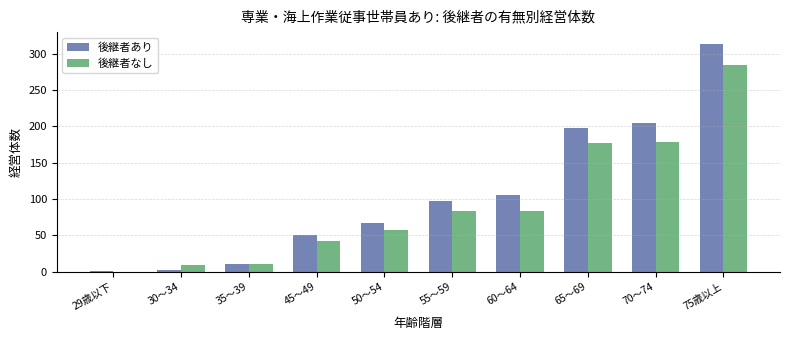

Which series changed the most between 60～64 and 75歳以上?

後継者あり